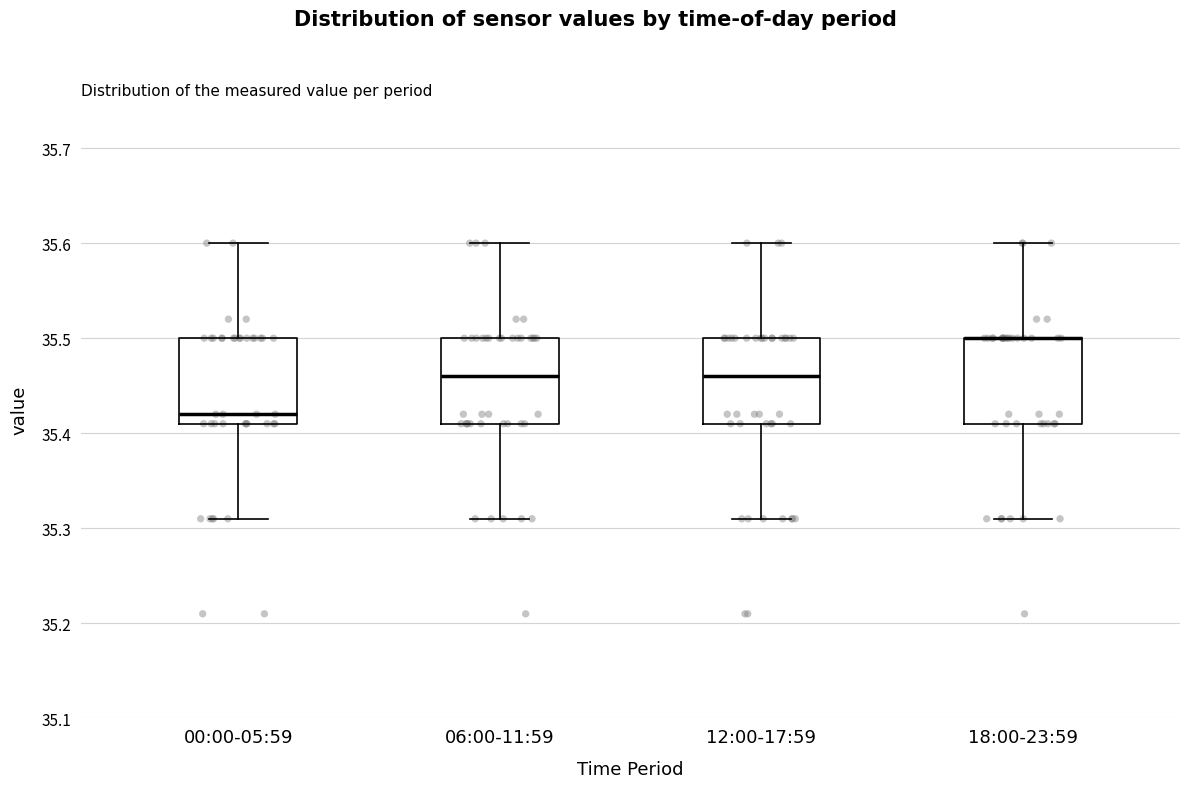

Where does the lower whisker of the box for 18:00-23:59 end on the y-axis? The values are not printed on the chart, so give them approximately, as read against the axis.

35.31